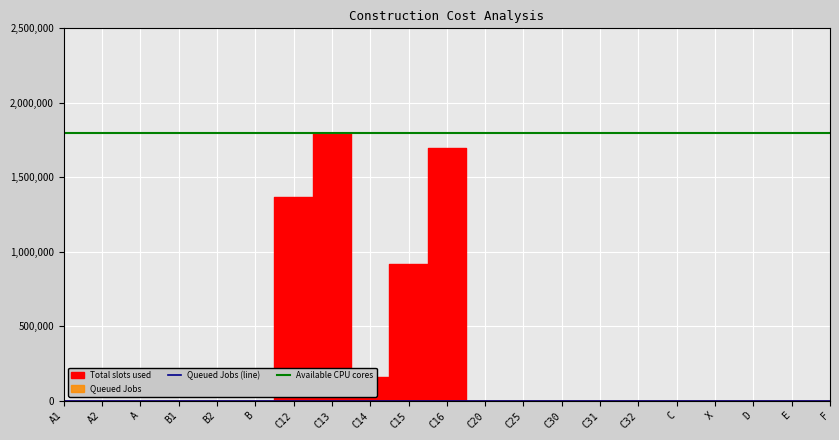

Count the number of categories in the chart.

21